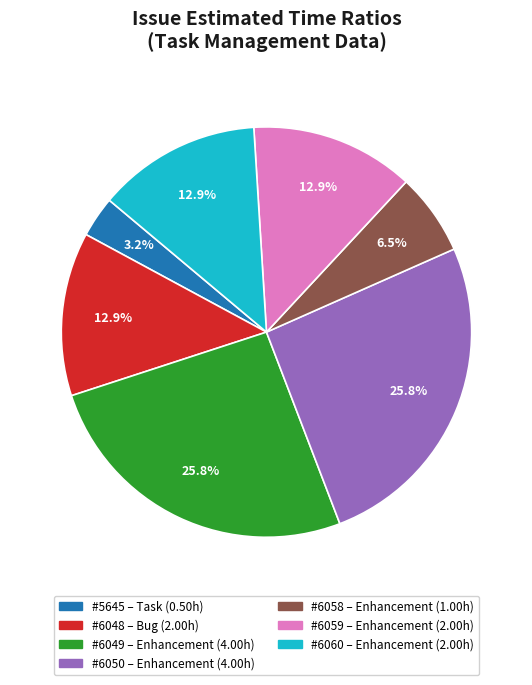

Does any single category account for the majority?

No